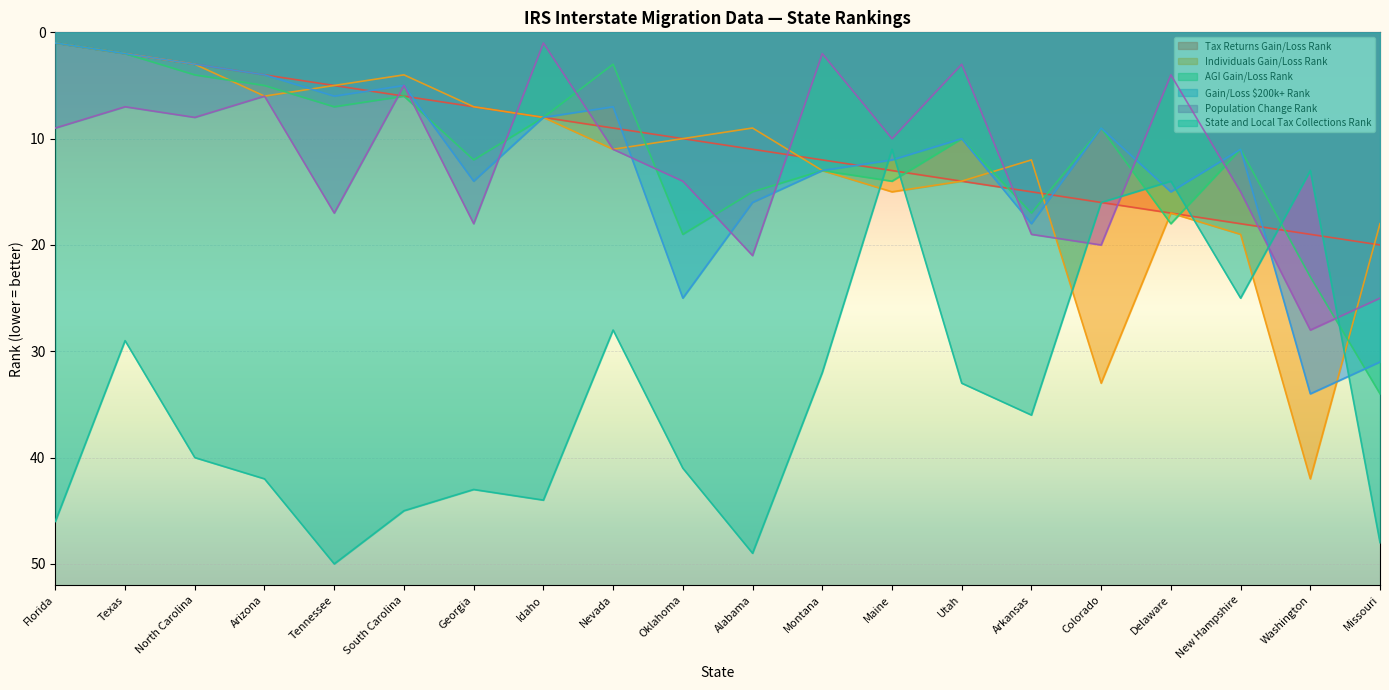

Which series has the largest range (max minus min)?

Individuals Gain/Loss Rank